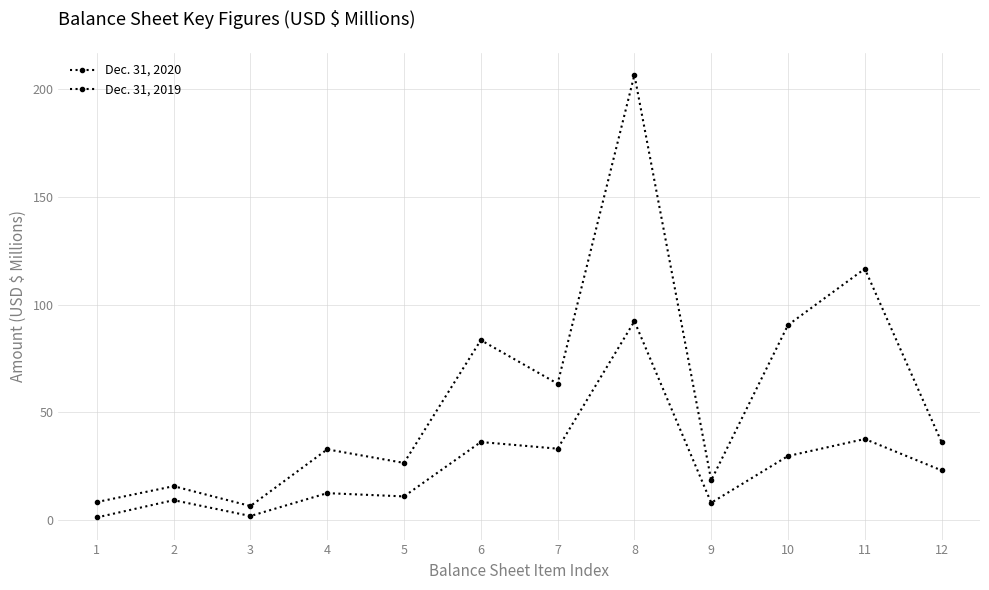

At which label does Dec. 31, 2019 reach its peak?

8